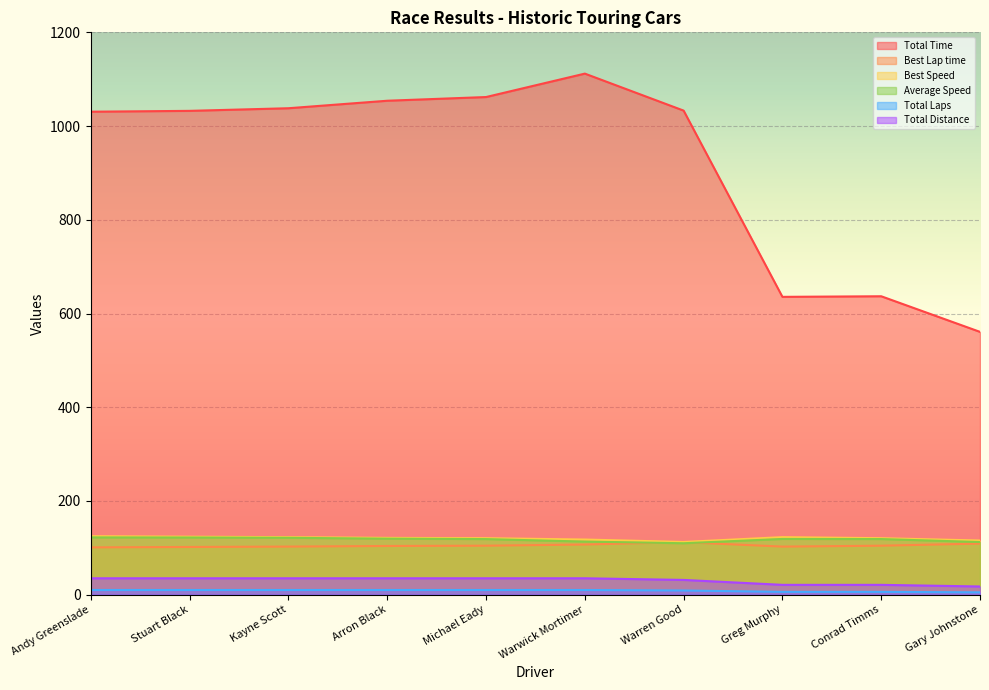

How many values in the Total Distance series are below 35?

4